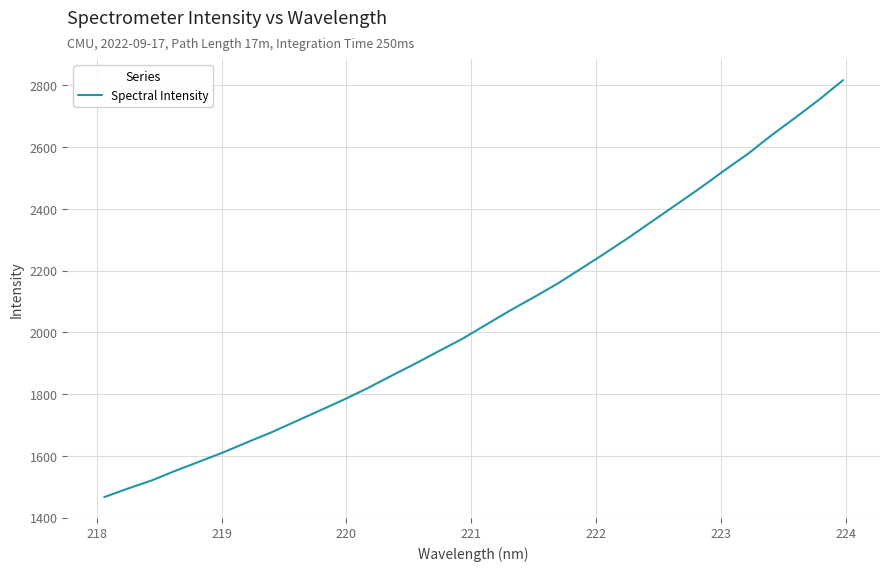

What is the greatest value displayed?

2817.2